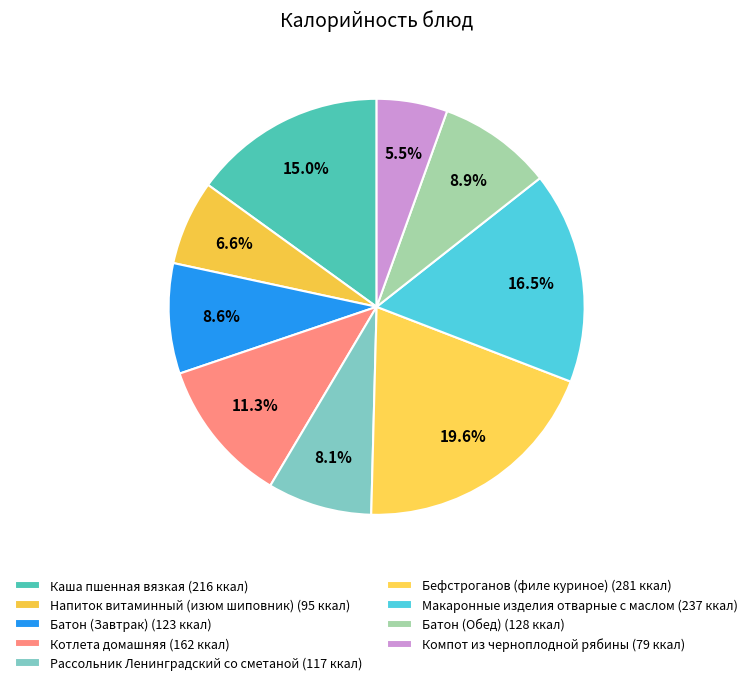

The Напиток витаминный (изюм шиповник) slice represents 1% of the pie. True or false?

False